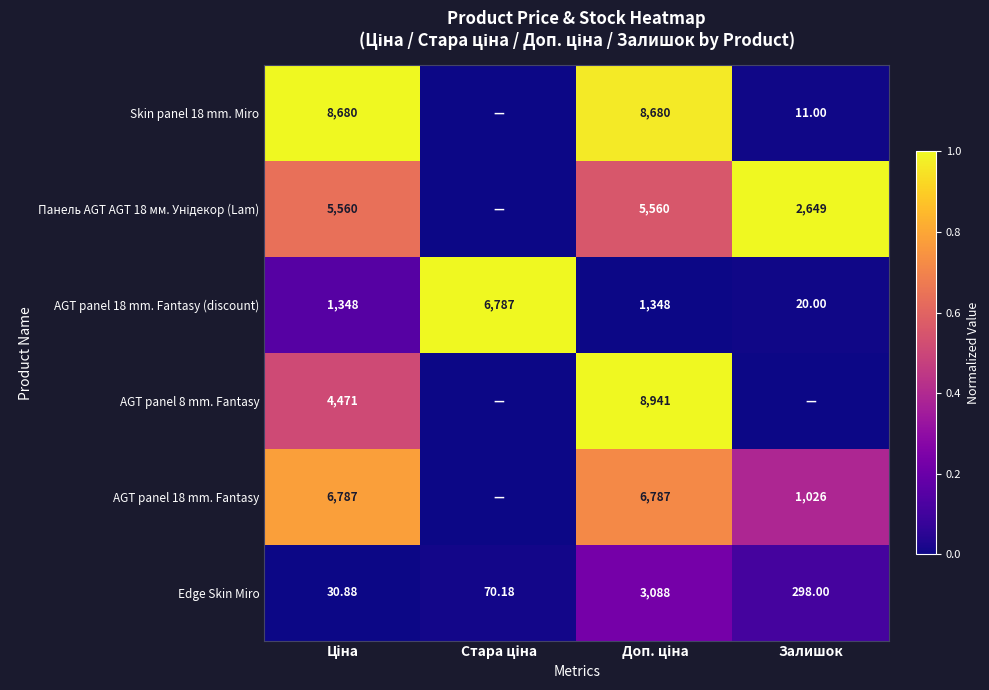

True or false: Панель AGT AGT 18 мм. Унідекор (Lam) has a value of 0.3 at Ціна.

False